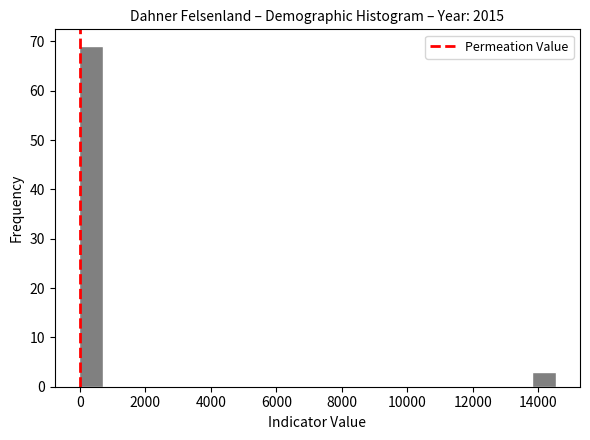

Read against the x-axis, roughly where is the centre of the tallest bar?

400